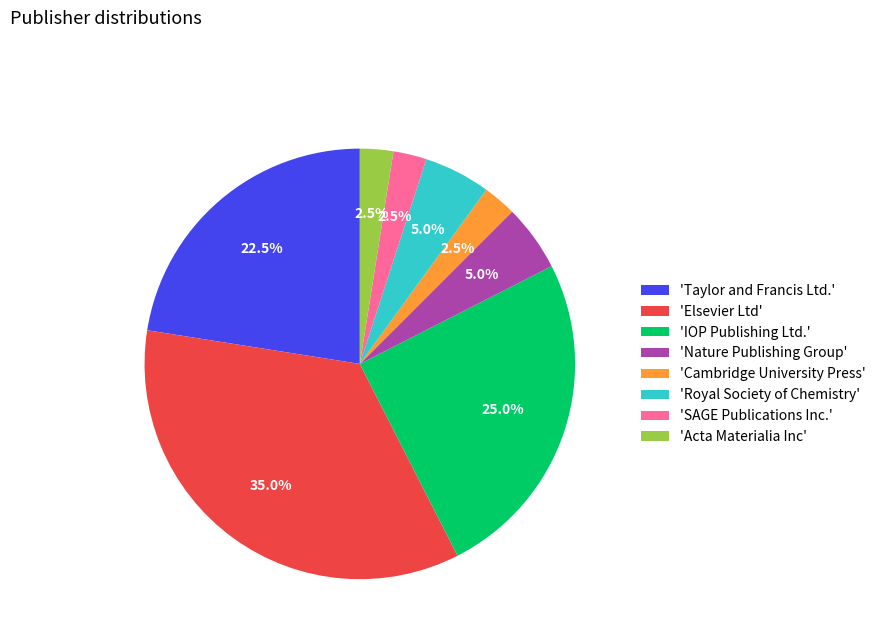

Count the number of slices in the pie.

8